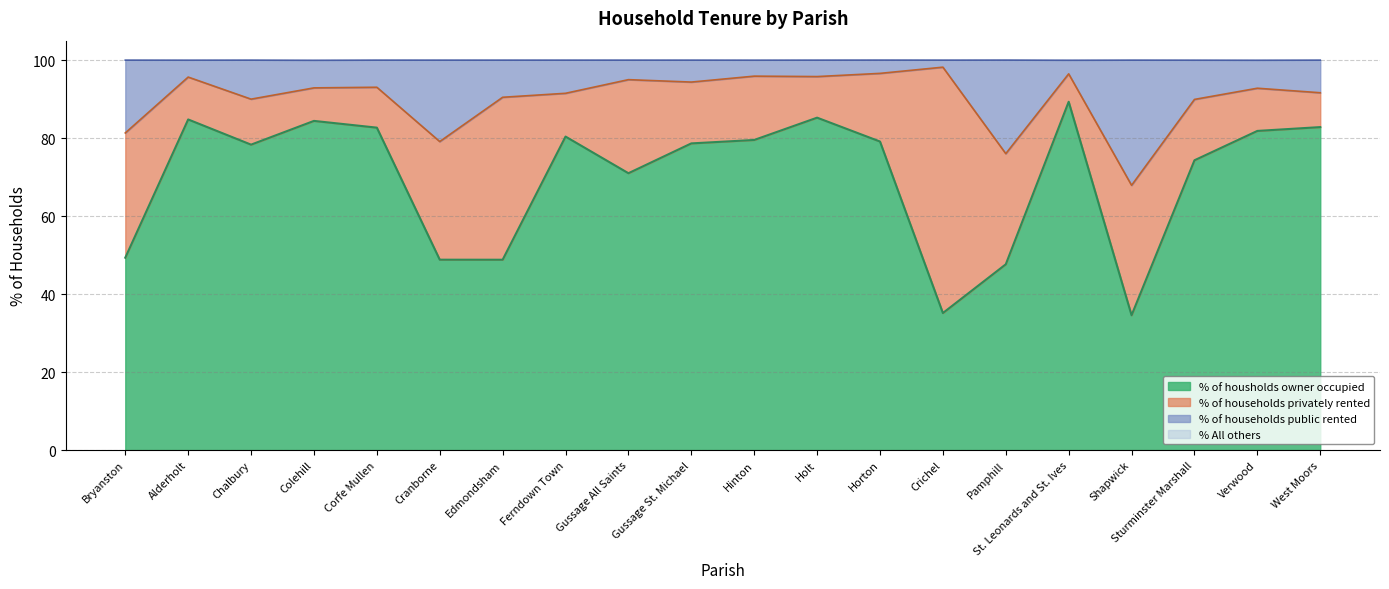

Where is the first local maximum for % of housholds owner occupied?

Alderholt